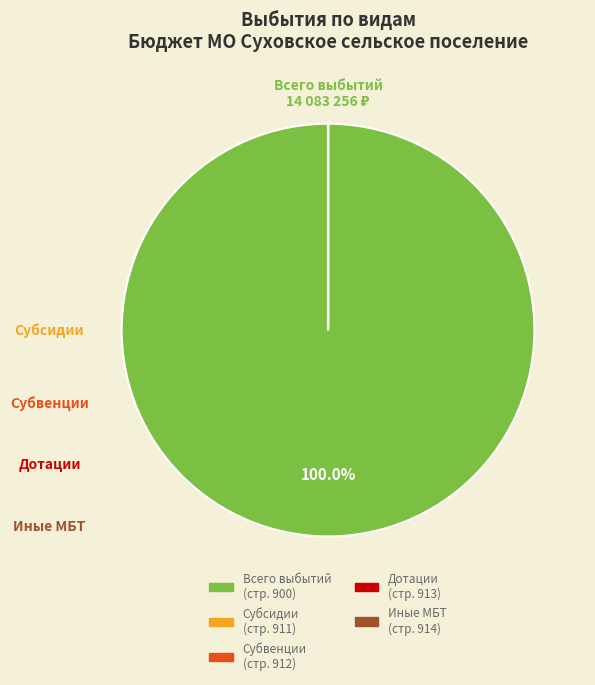

Does any single category account for the majority?

Yes